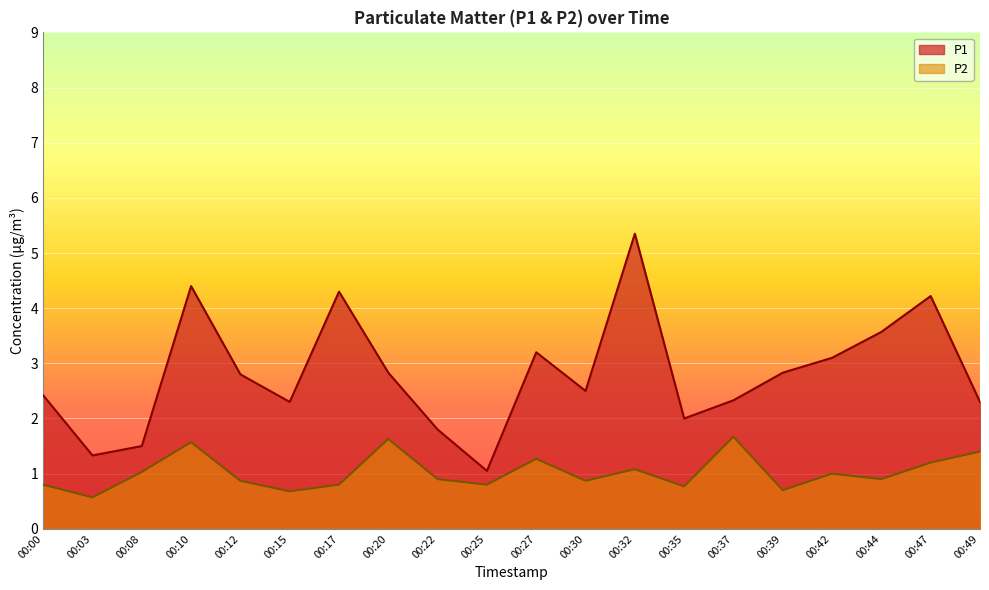

What is the value of the P2 point at the 8th from the left?

1.6